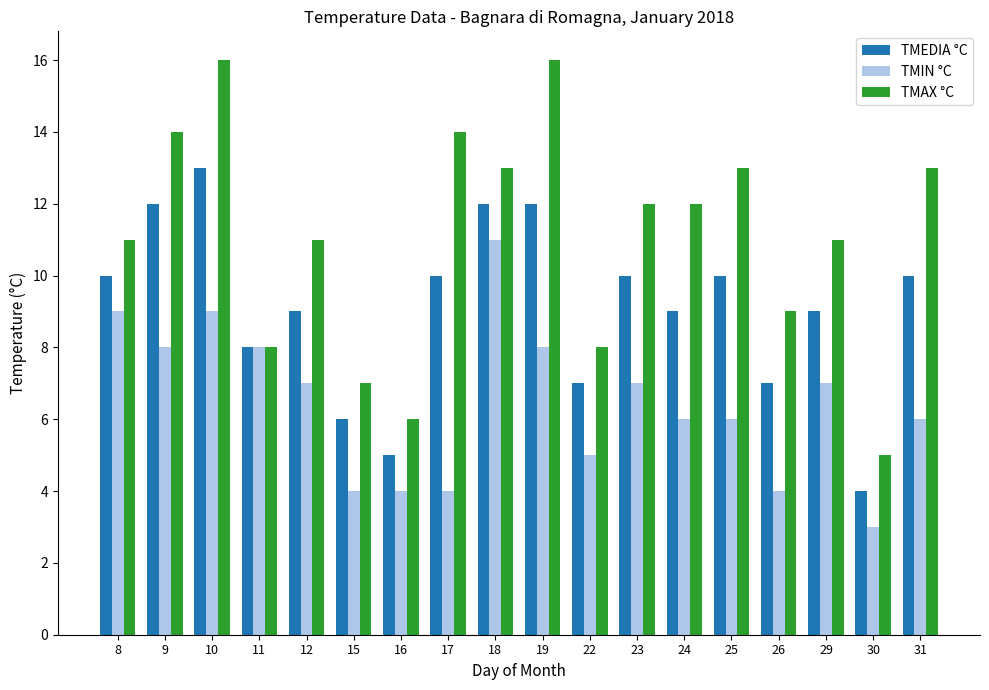

What is the highest value of the TMEDIA °C series?

13